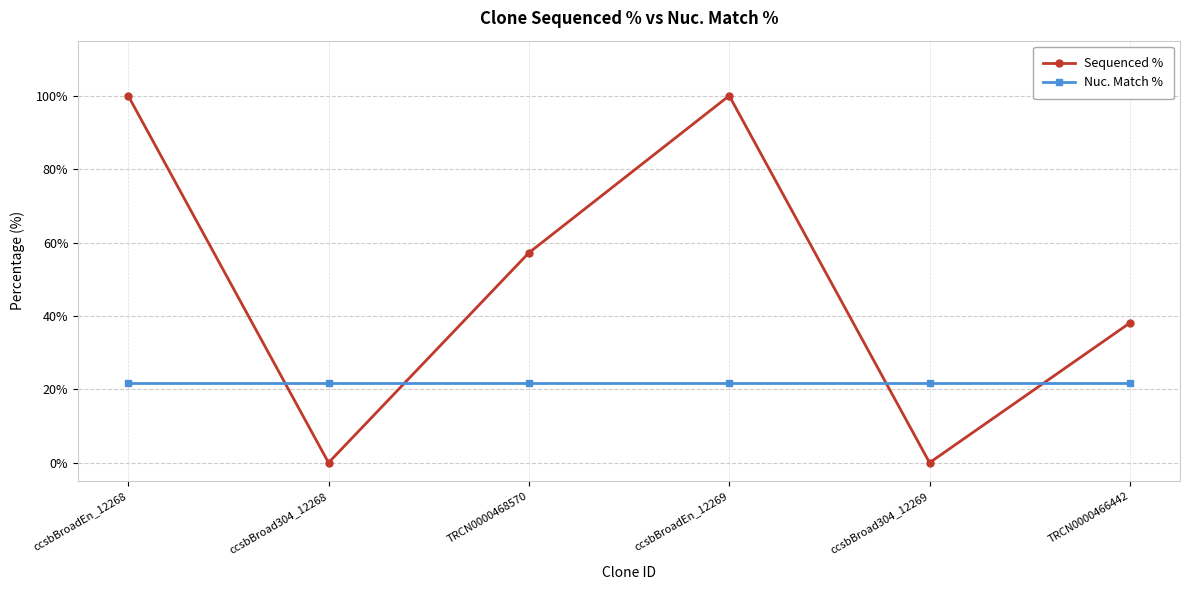

Reading right to left, transcribe all the data shown in this chart.

Sequenced %: TRCN0000466442=38.1	ccsbBroad304_12269=0.0	ccsbBroadEn_12269=100.0	TRCN0000468570=57.2	ccsbBroad304_12268=0.0	ccsbBroadEn_12268=100.0
Nuc. Match %: TRCN0000466442=21.6	ccsbBroad304_12269=21.6	ccsbBroadEn_12269=21.6	TRCN0000468570=21.6	ccsbBroad304_12268=21.6	ccsbBroadEn_12268=21.6